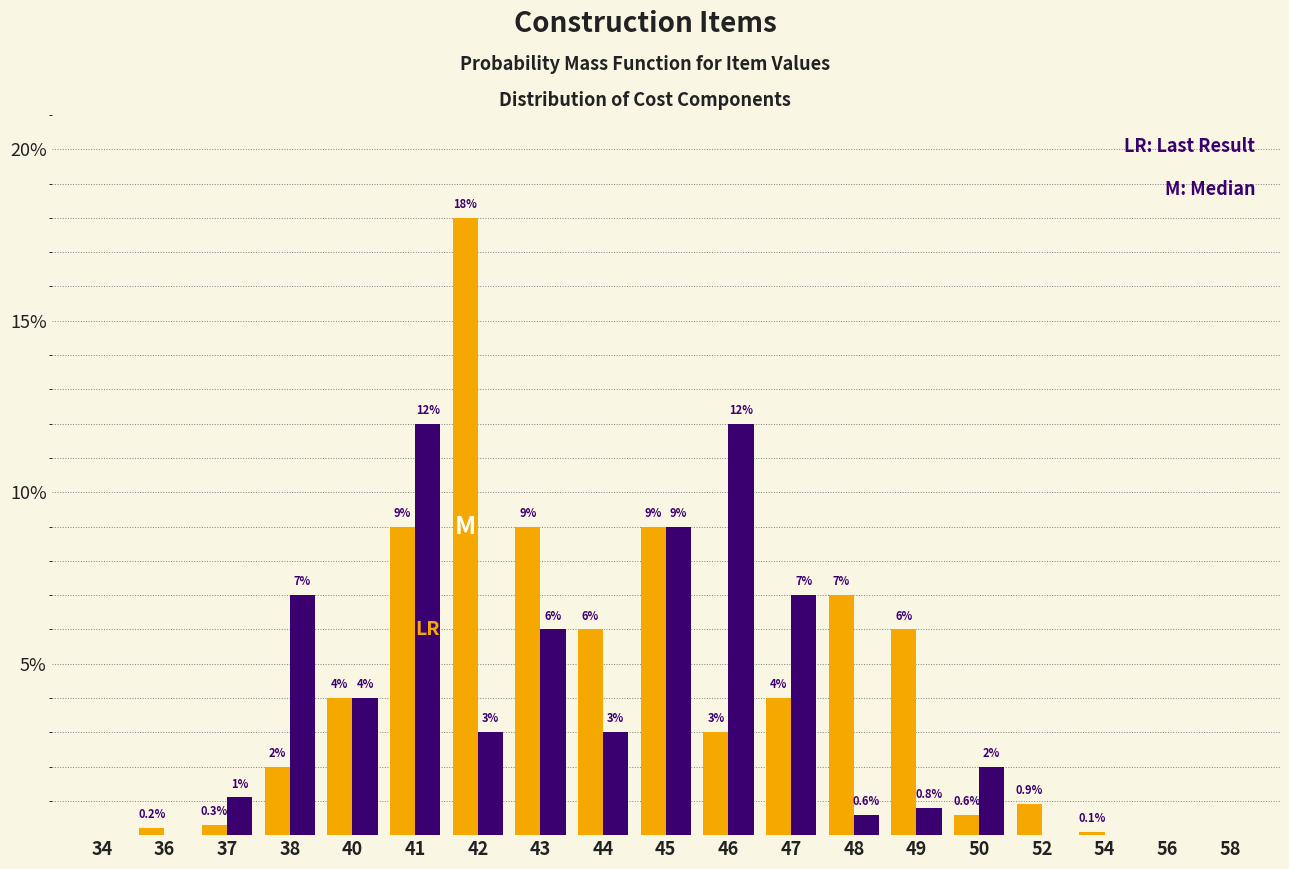

What is the total value across all series at 47?

11.0